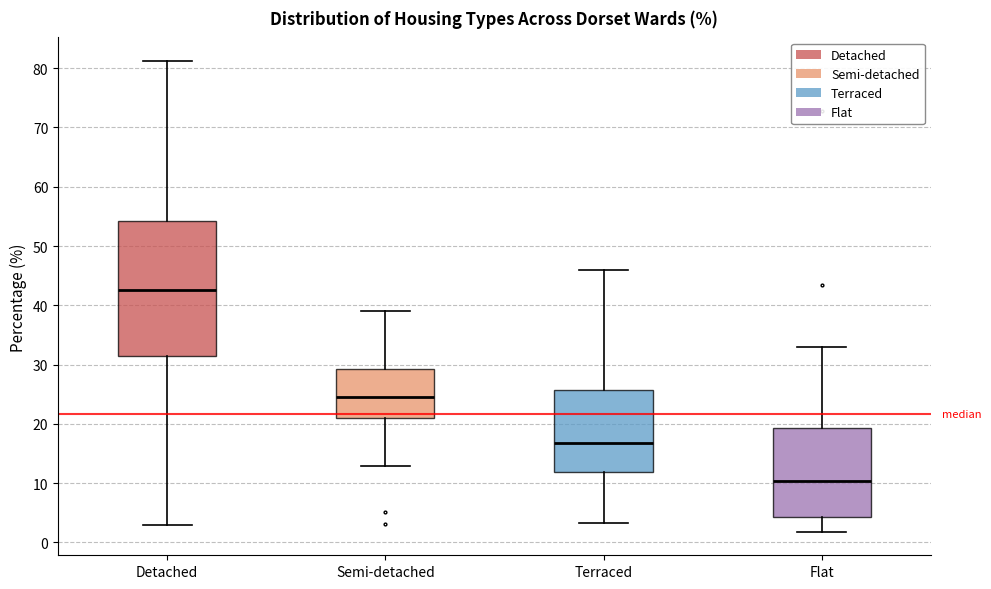

Where is the upper edge of the box for Semi-detached on the y-axis? The values are not printed on the chart, so give them approximately, as read against the axis.

29